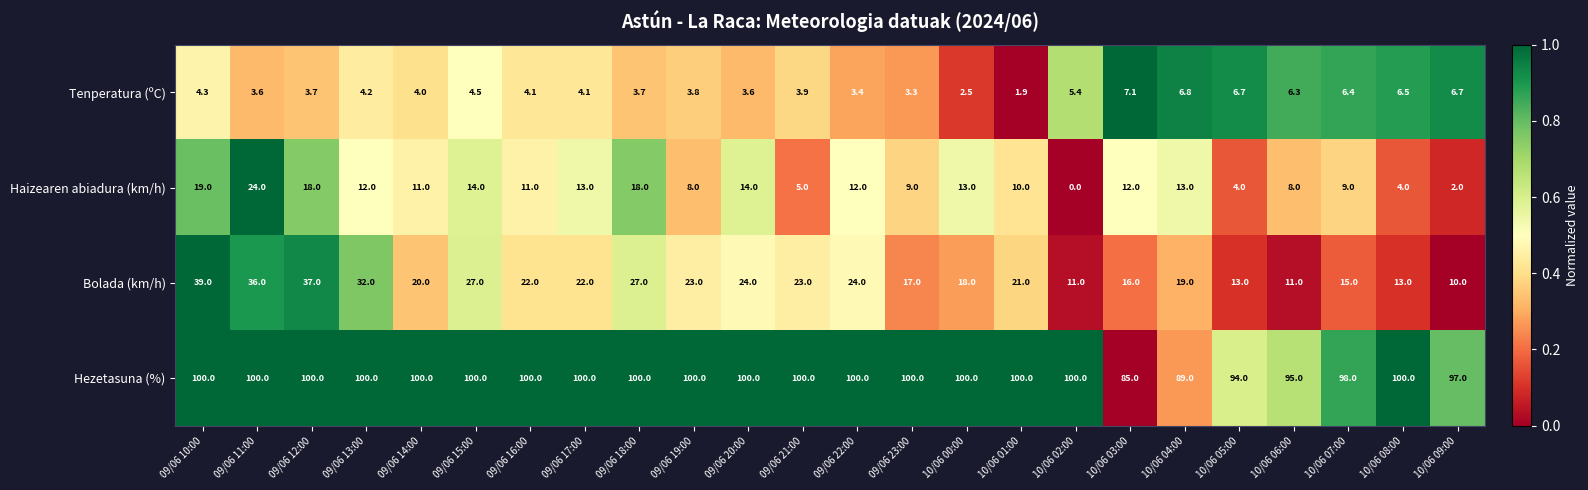

Which category has the highest value in the Haizearen abiadura (km/h) series?

09/06 11:00